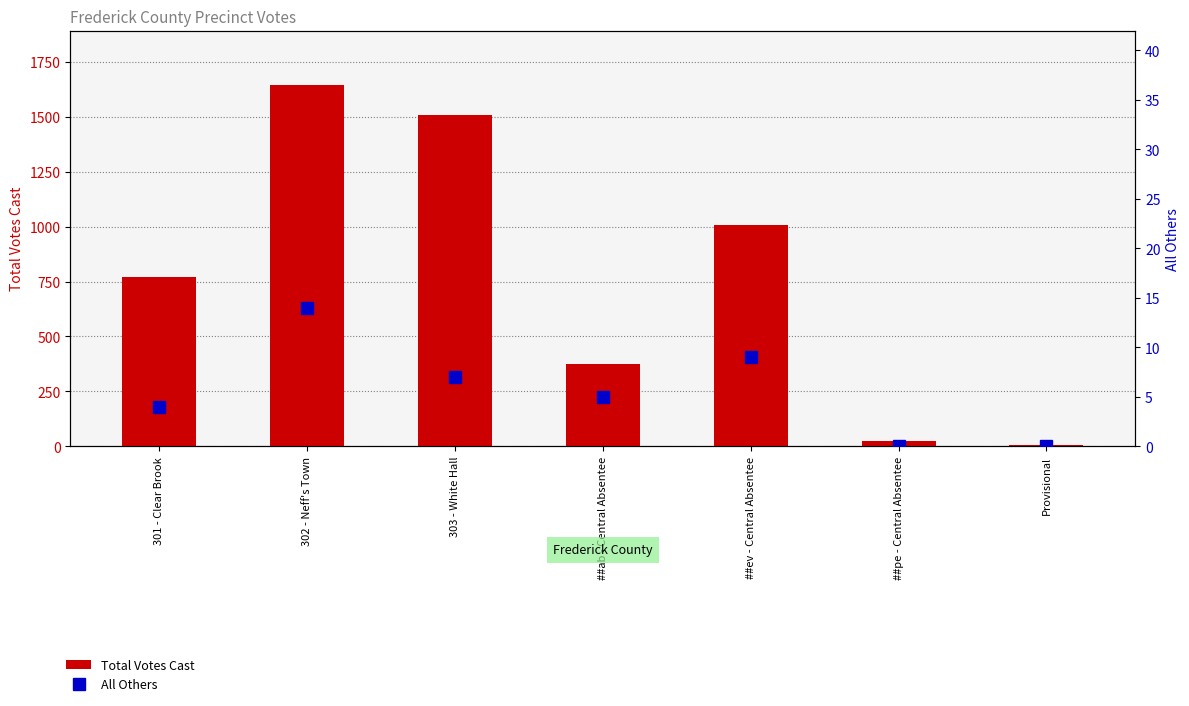

How many values in the Total Votes Cast series are below 772?

3